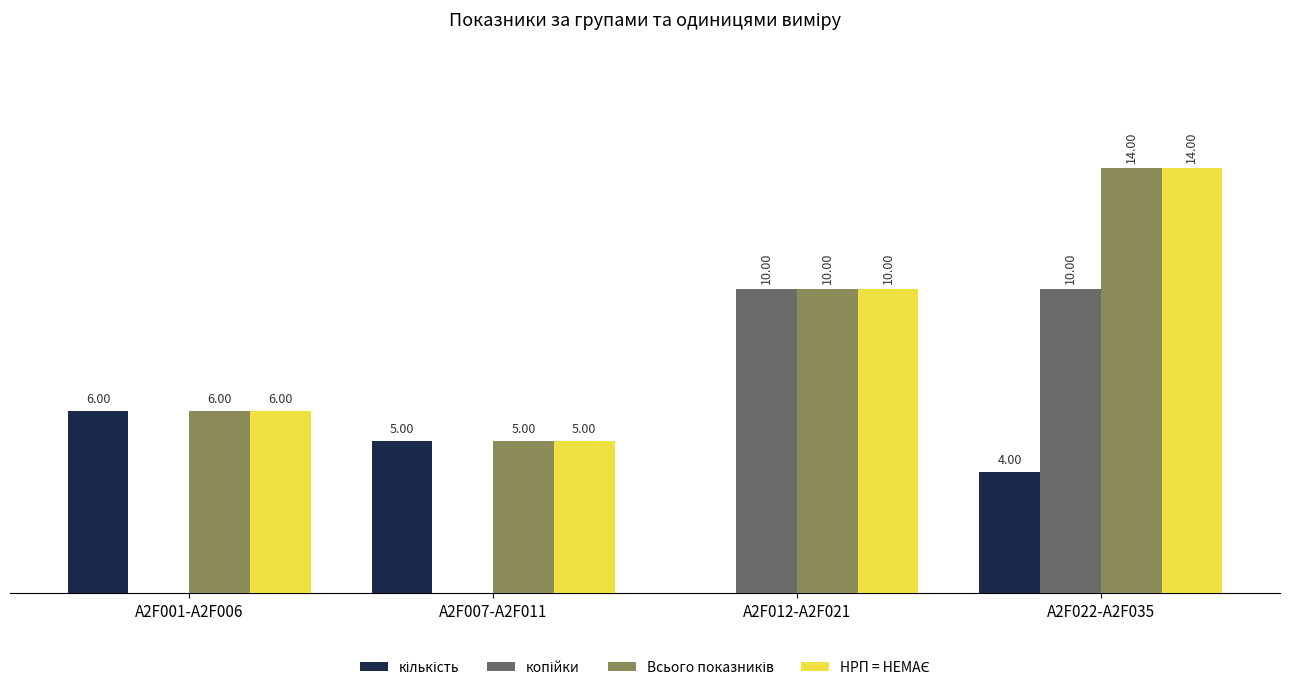

At which category is the sum across all series the highest?

A2F022-A2F035